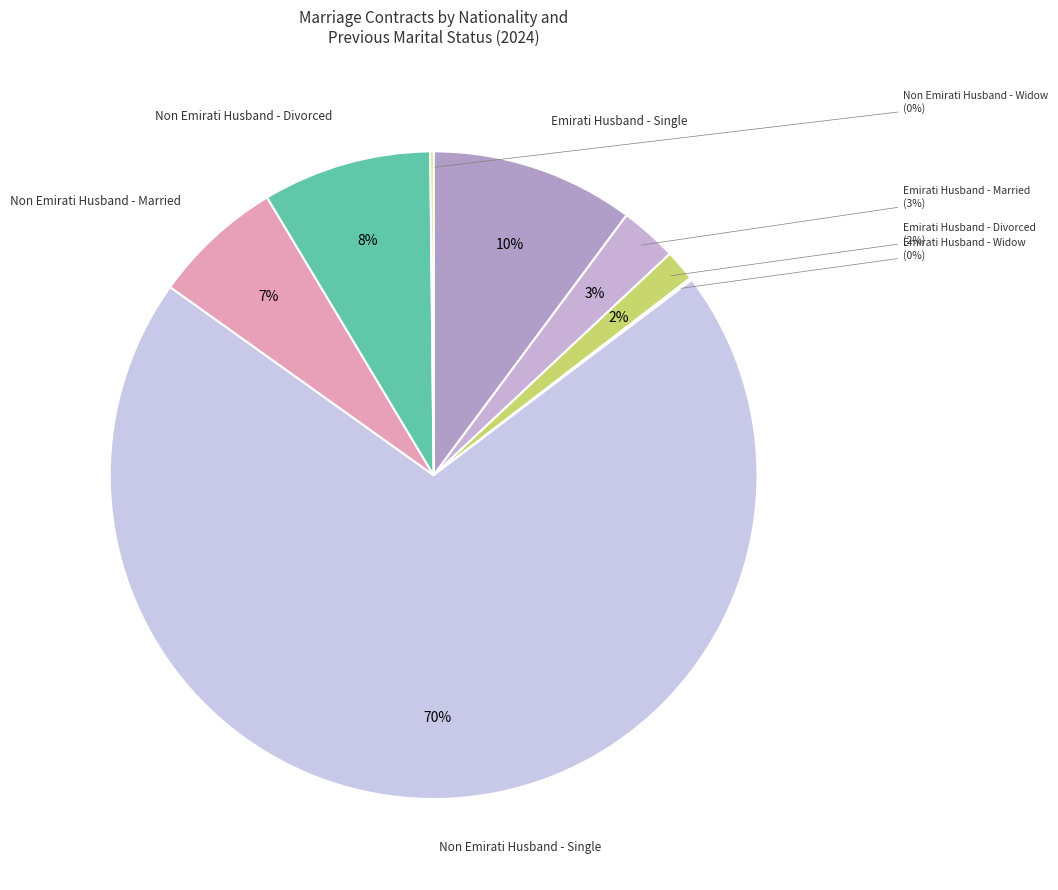

Which slice is the smallest?

Emirati Husband - Widow